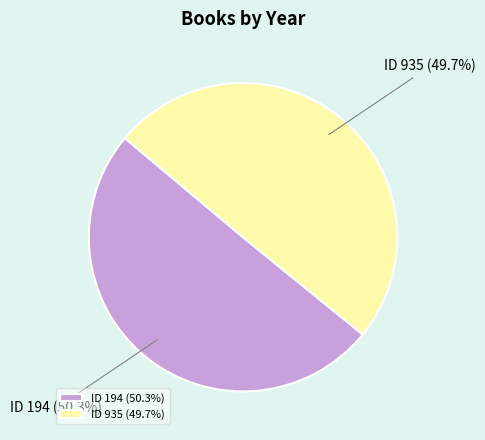

Does any single category account for the majority?

Yes